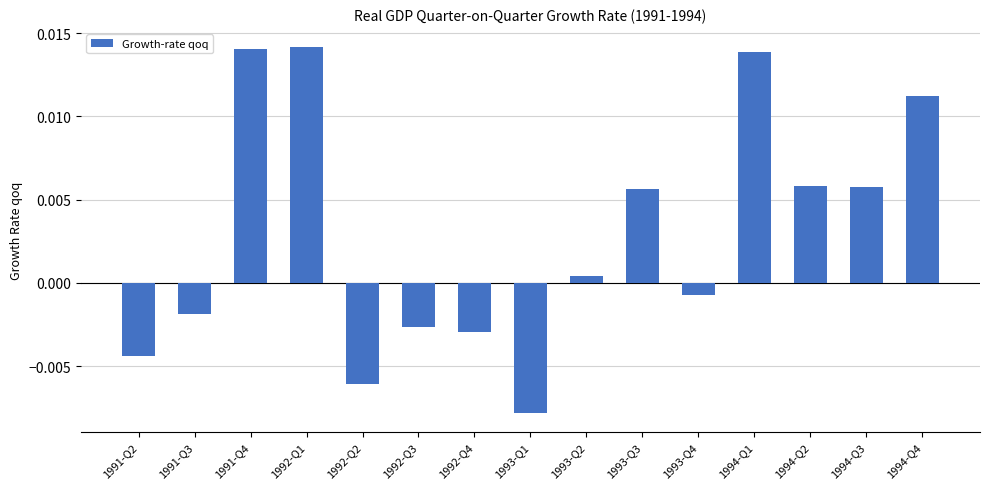

How many data points does each series have?

15